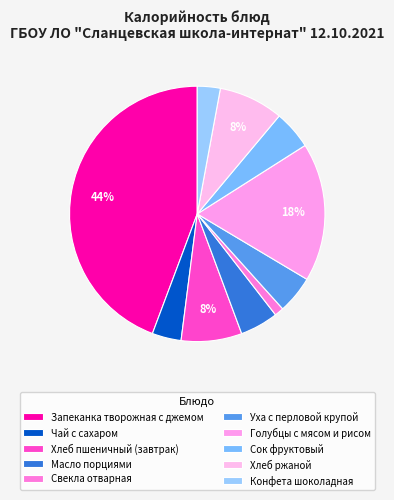

How many slices are in this pie chart?

10